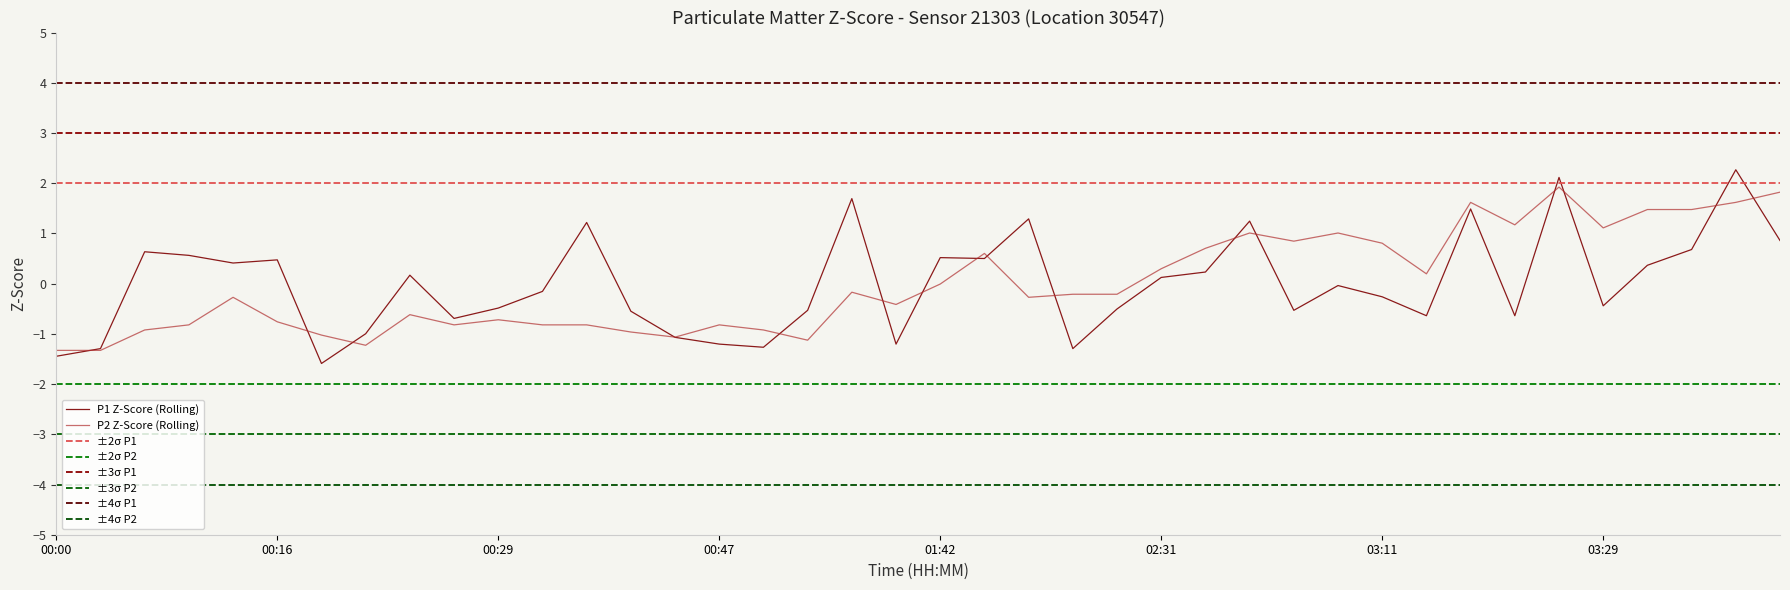

The value of P1 at 01:54 is 0.5. True or false?

False